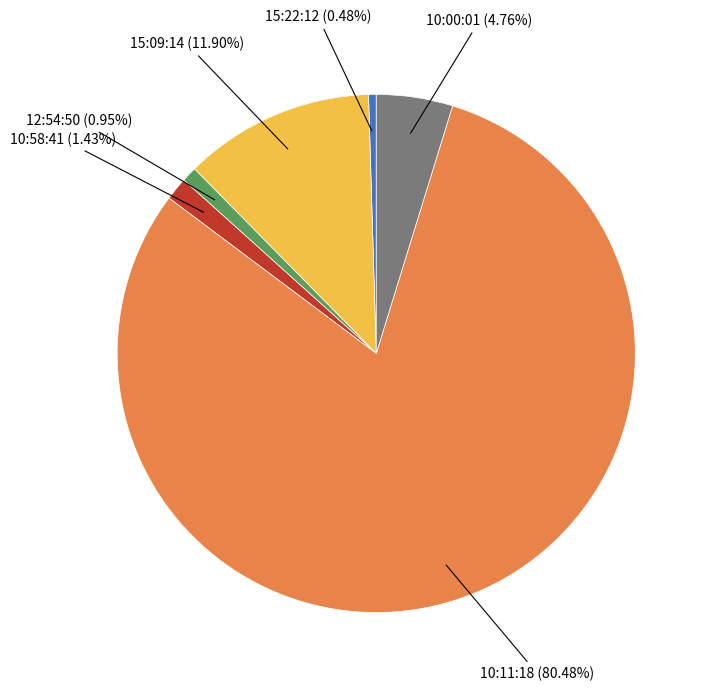

Is there any slice that represents more than half of the pie?

Yes